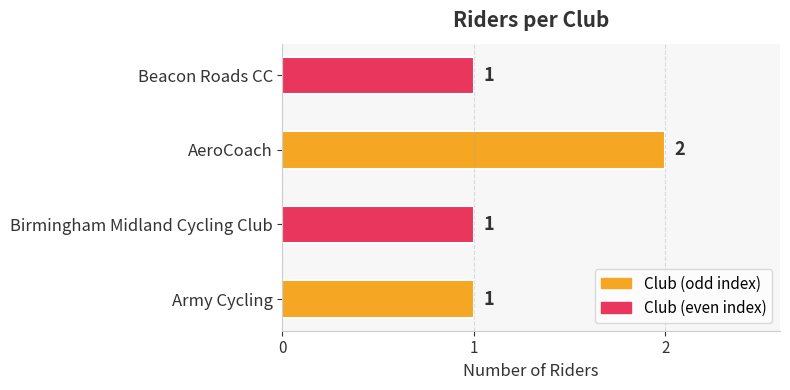

At which category does the chart reach its peak across all series?

AeroCoach